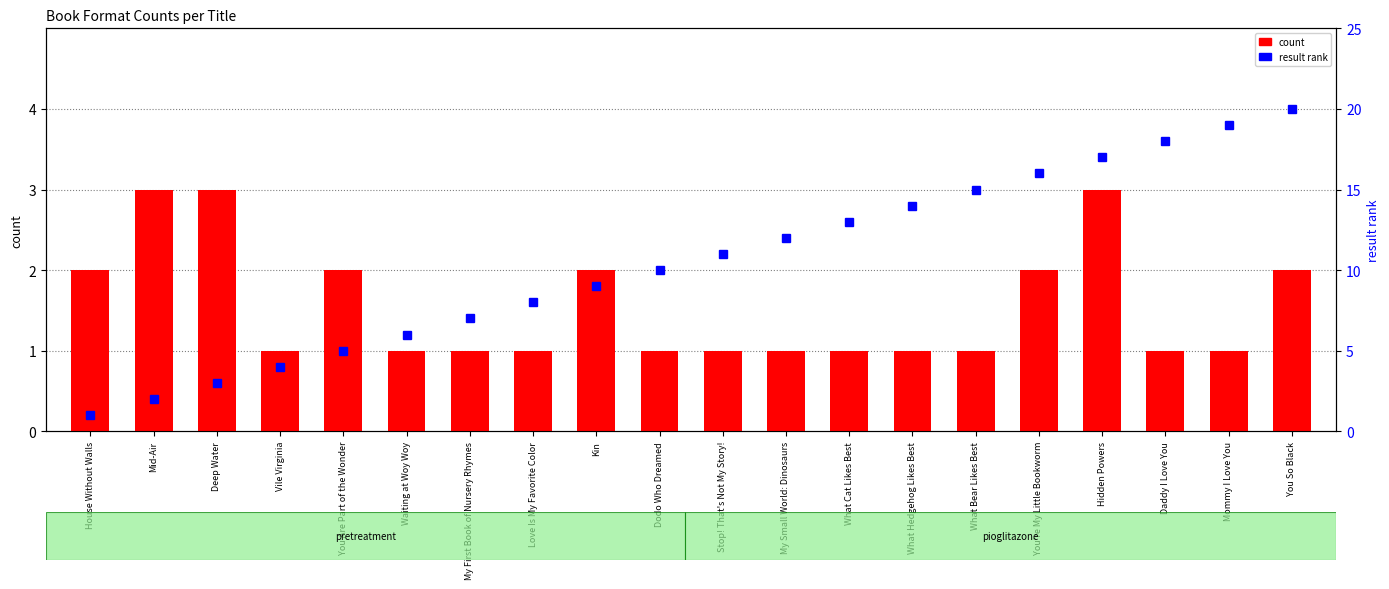

True or false: count has a value of 1 at Love Is My Favorite Color.

True